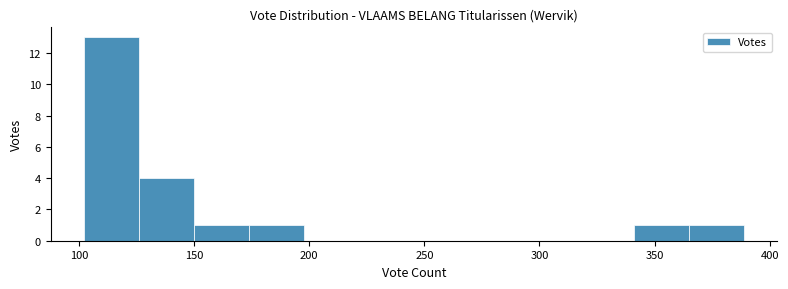

Reading left to right, list every bar in this chart as the range it spans on the x-axis followed by its height. Neither the bar edges nor the heights are printed on the chart, so give them approximately, as read against the axes.

100 to 125: 13
125 to 150: 4
150 to 175: 1
175 to 200: 1
200 to 220: 0
220 to 245: 0
245 to 270: 0
270 to 295: 0
295 to 315: 0
315 to 340: 0
340 to 365: 1
365 to 390: 1